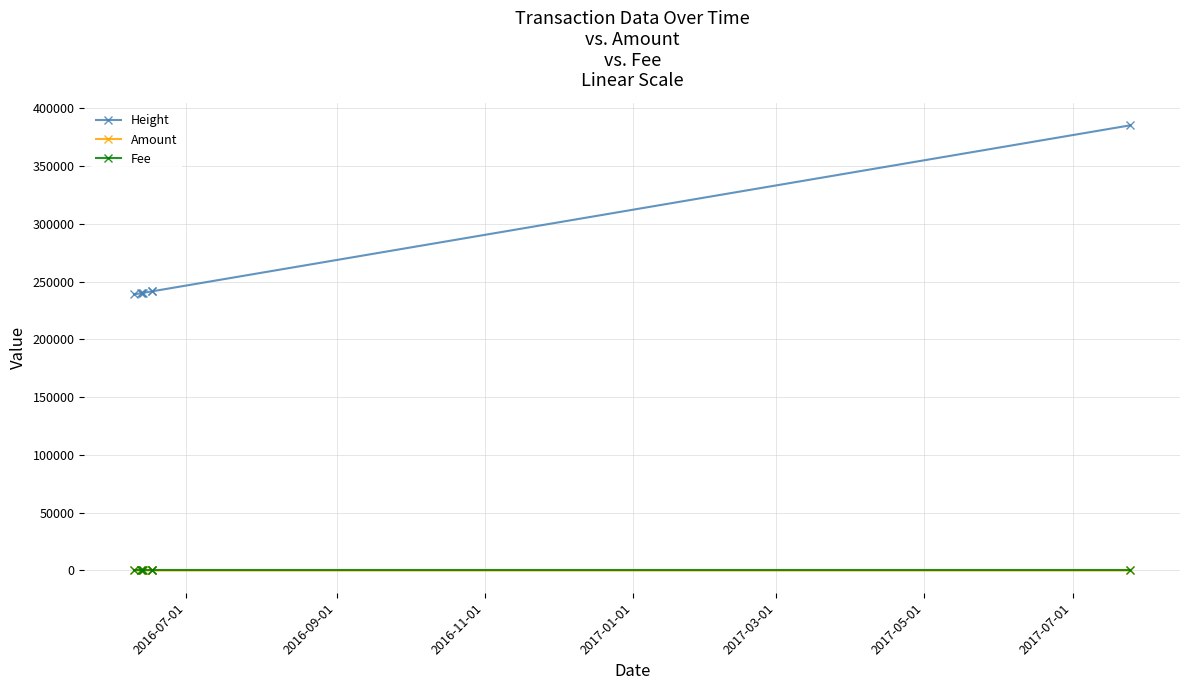

What is the average value of the Fee series?

1